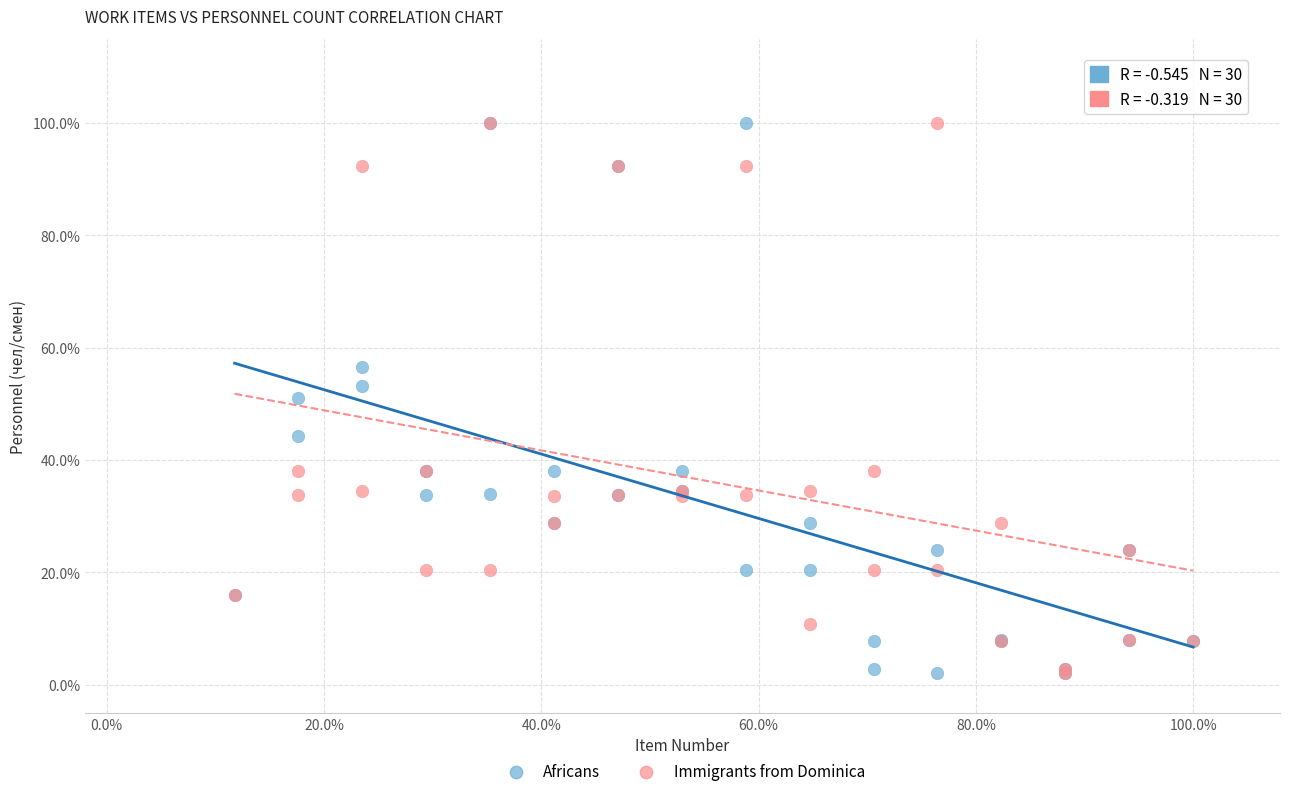

What are all the series names shown in the legend?

Africans, Immigrants from Dominica